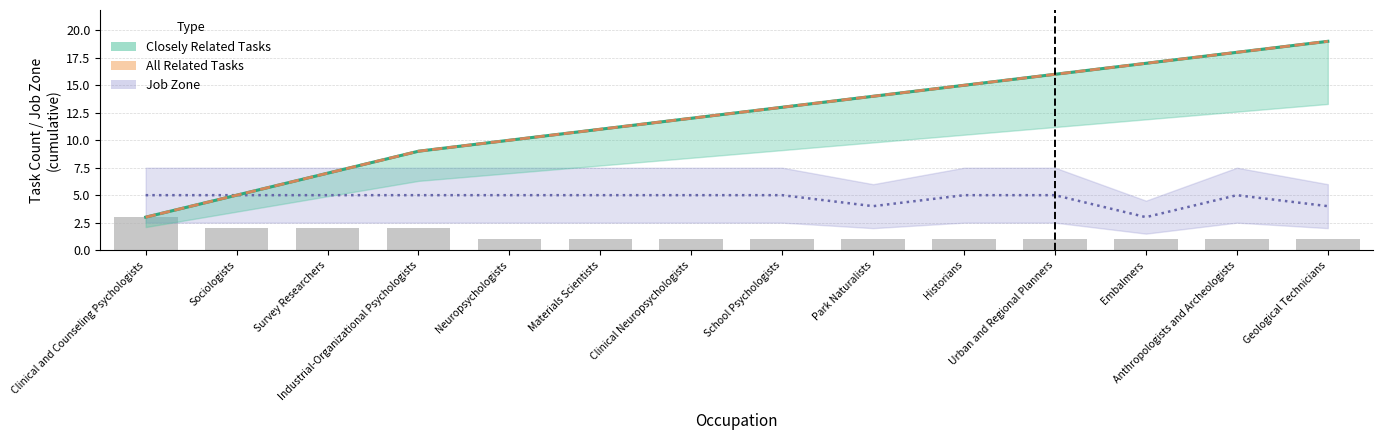

Which label corresponds to the largest value in the chart?

Geological Technicians